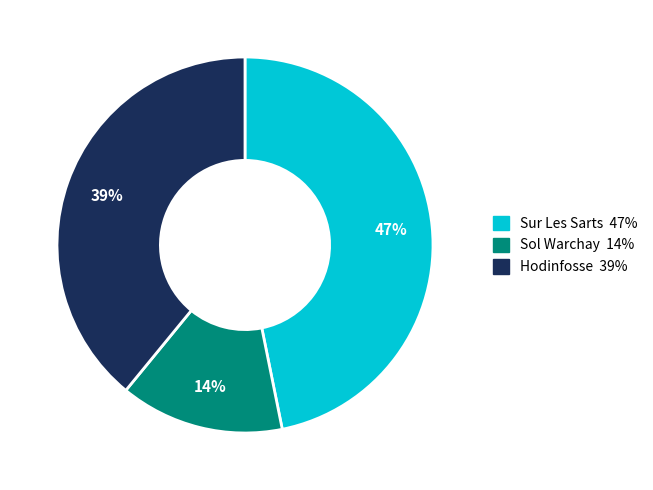

How many segments does this pie chart have?

3